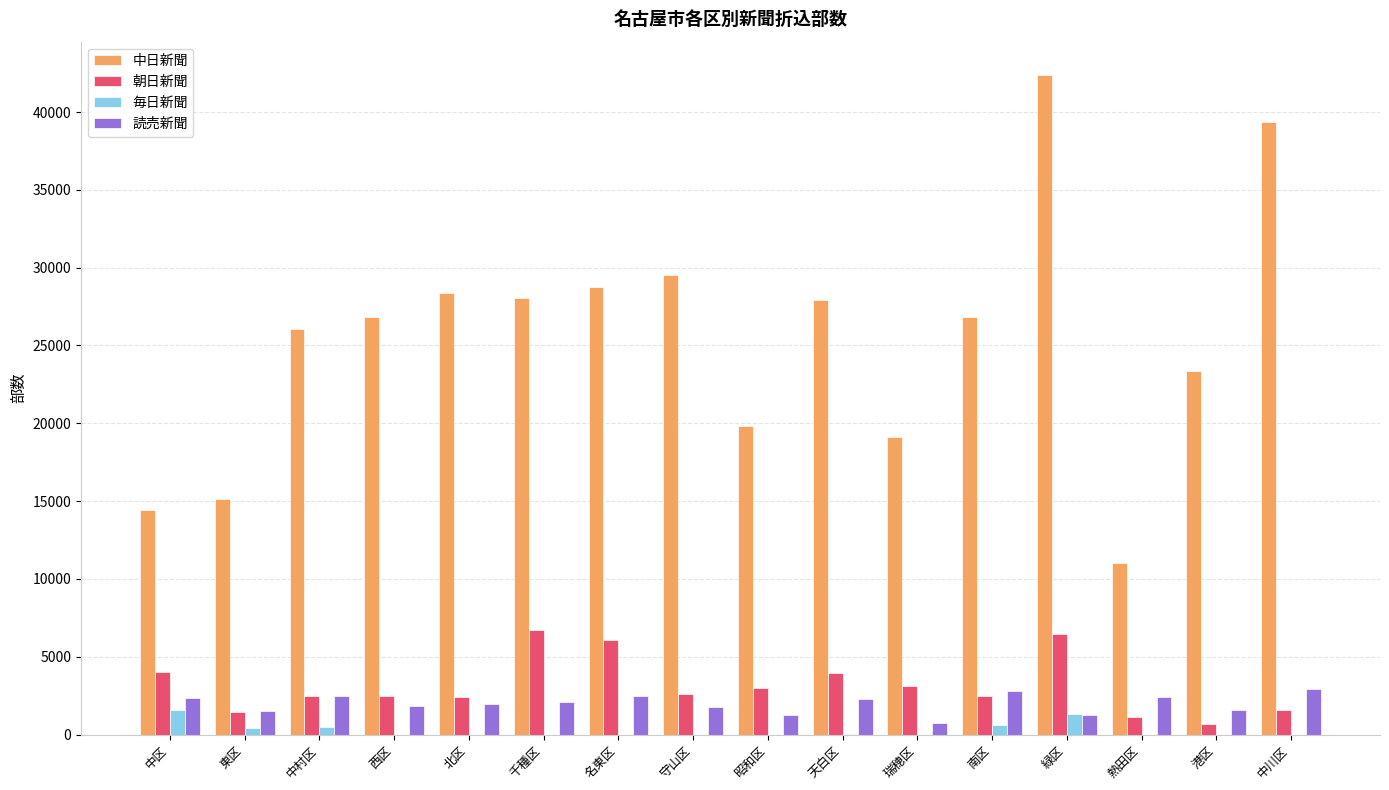

Is it true that 朝日新聞 equals 2450 at 中村区?

True